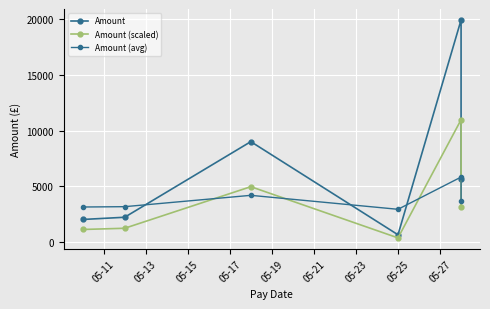

What are all the series names shown in the legend?

Amount, Amount (scaled), Amount (avg)